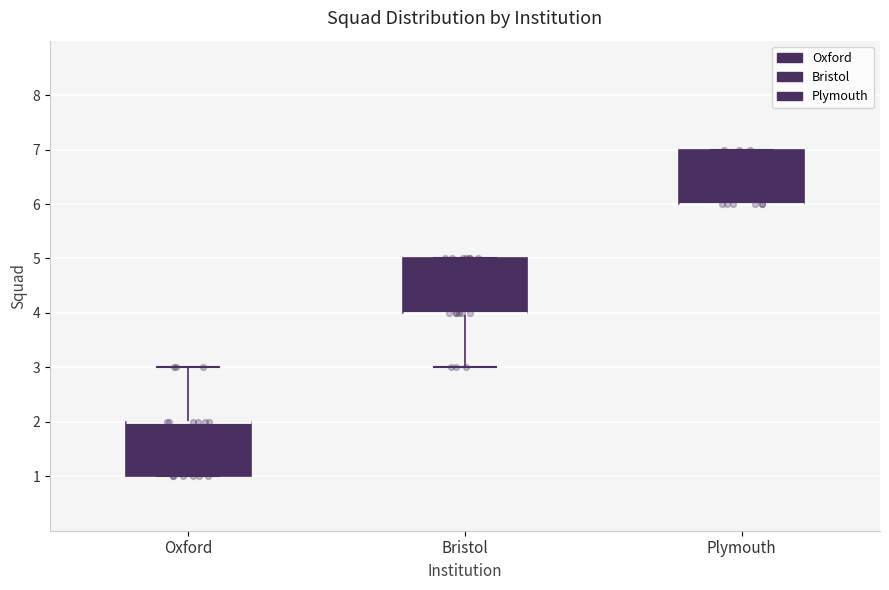

Where is the lower edge of the box for Plymouth on the y-axis? The values are not printed on the chart, so give them approximately, as read against the axis.

6